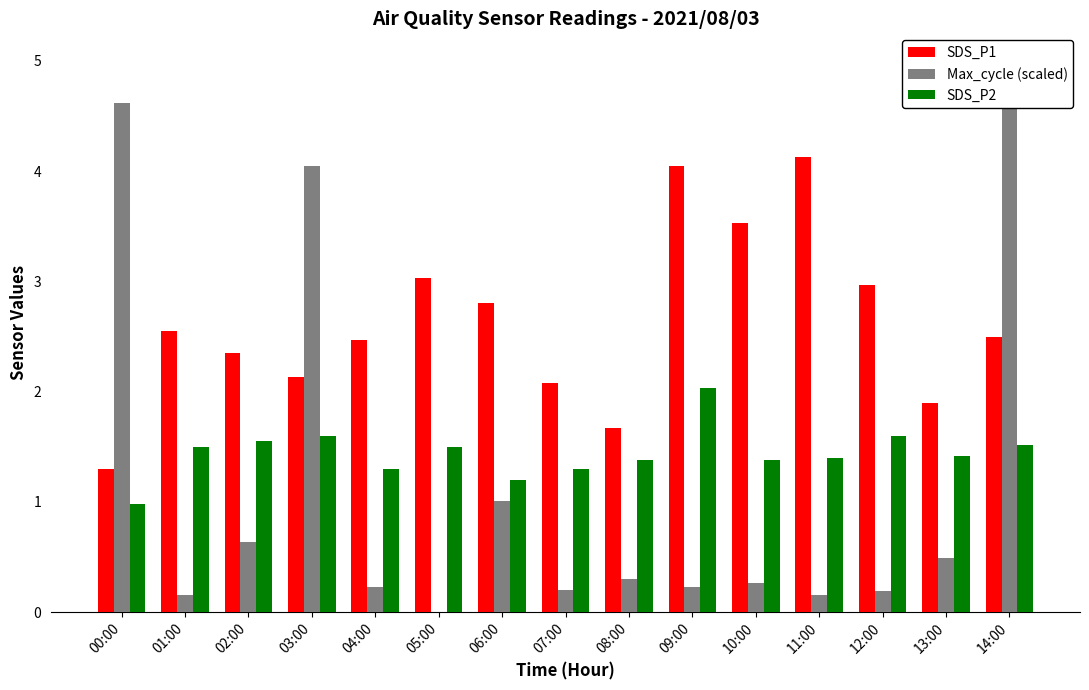

What is the sum of all SDS_P2 values?

21.7